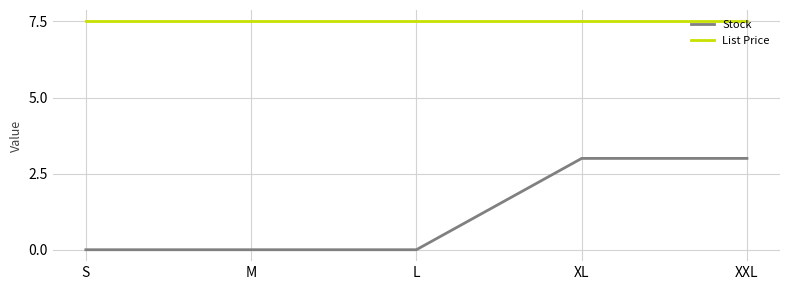

What is the maximum value shown in the chart?

7.5